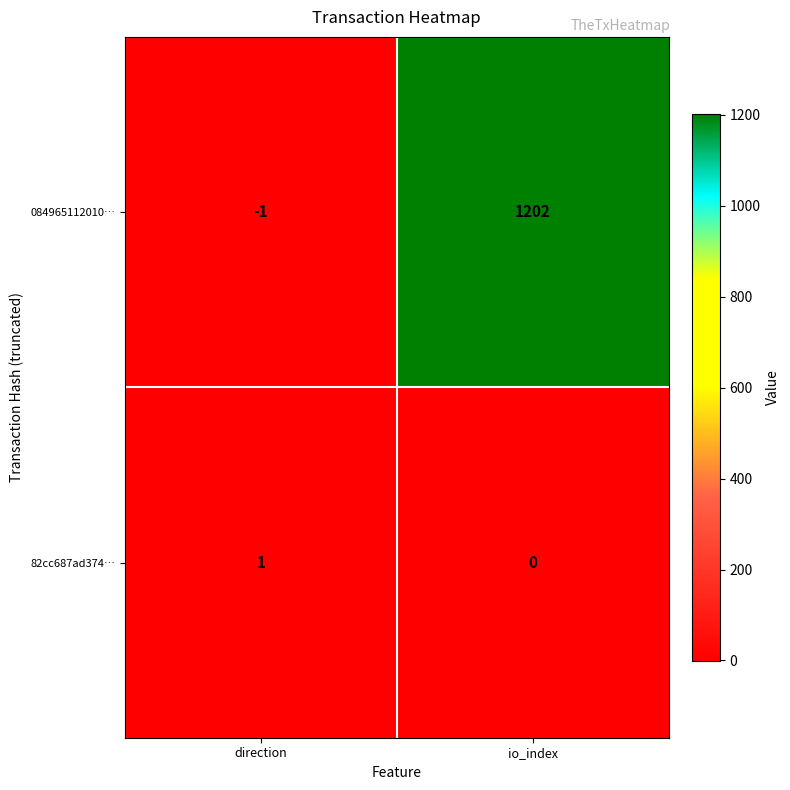

Reading left to right, transcribe all the data shown in this chart.

084965112010…: direction=-1	io_index=1202
82cc687ad374…: direction=1	io_index=0